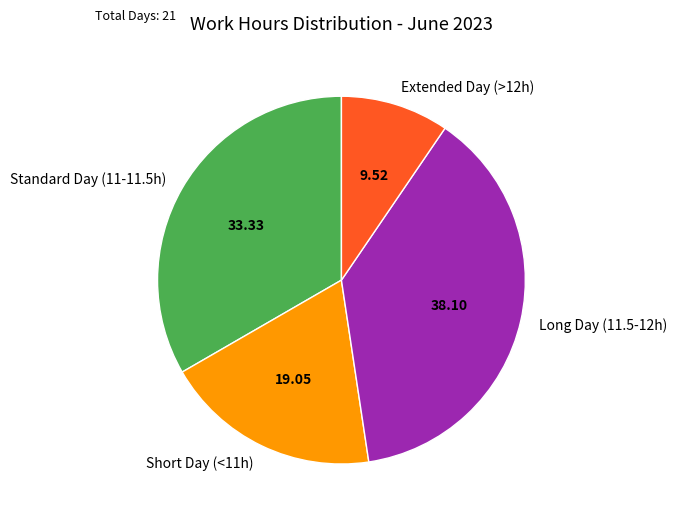

How many slices are in this pie chart?

4